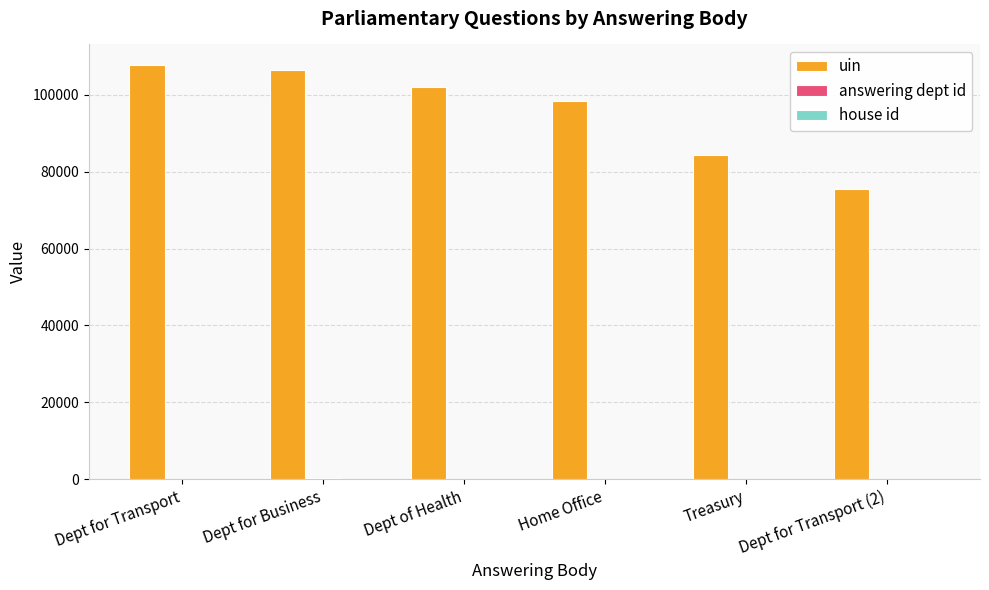

Where is uin nearest to the value 91573?

Home Office